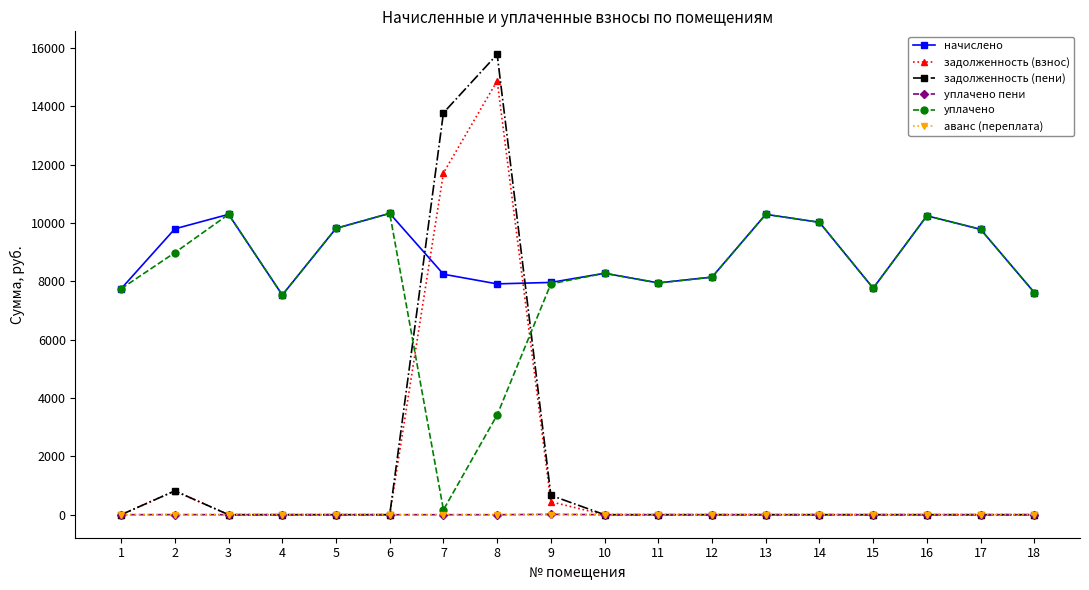

At which category does уплачено reach its first local valley?

4